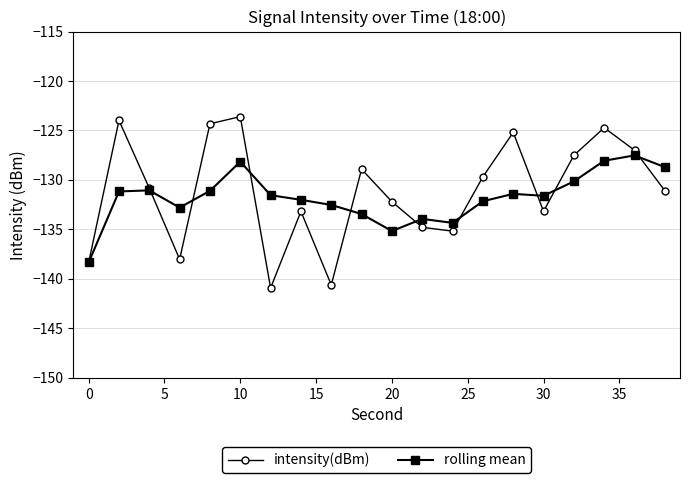

What is the value of the intensity(dBm) point at the 2nd from the left?

-124.0